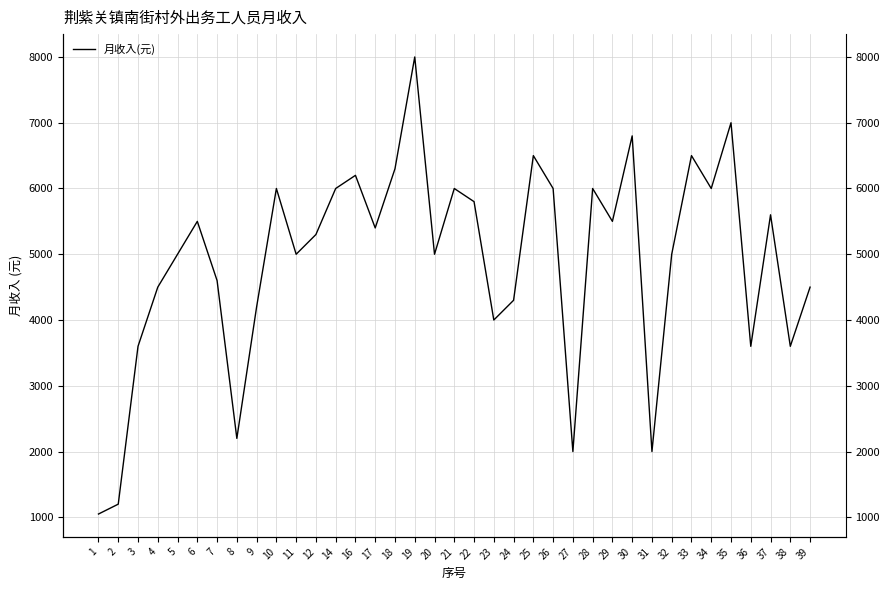

How many data points are less than 5300?

18